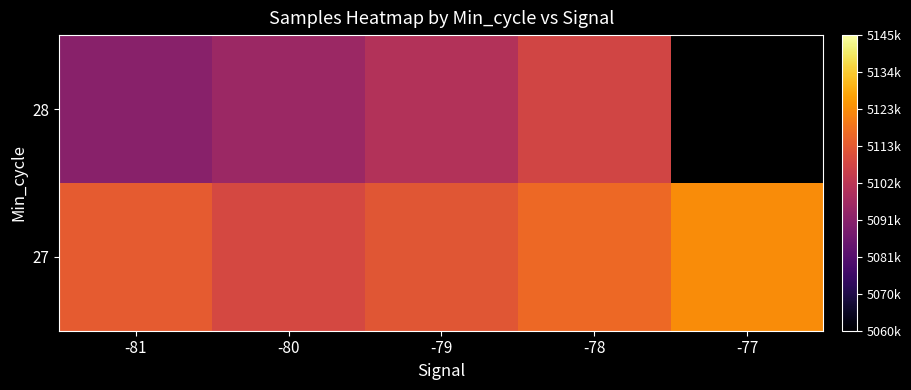

What is the spread (max minus min) of values at -81?

21954.5